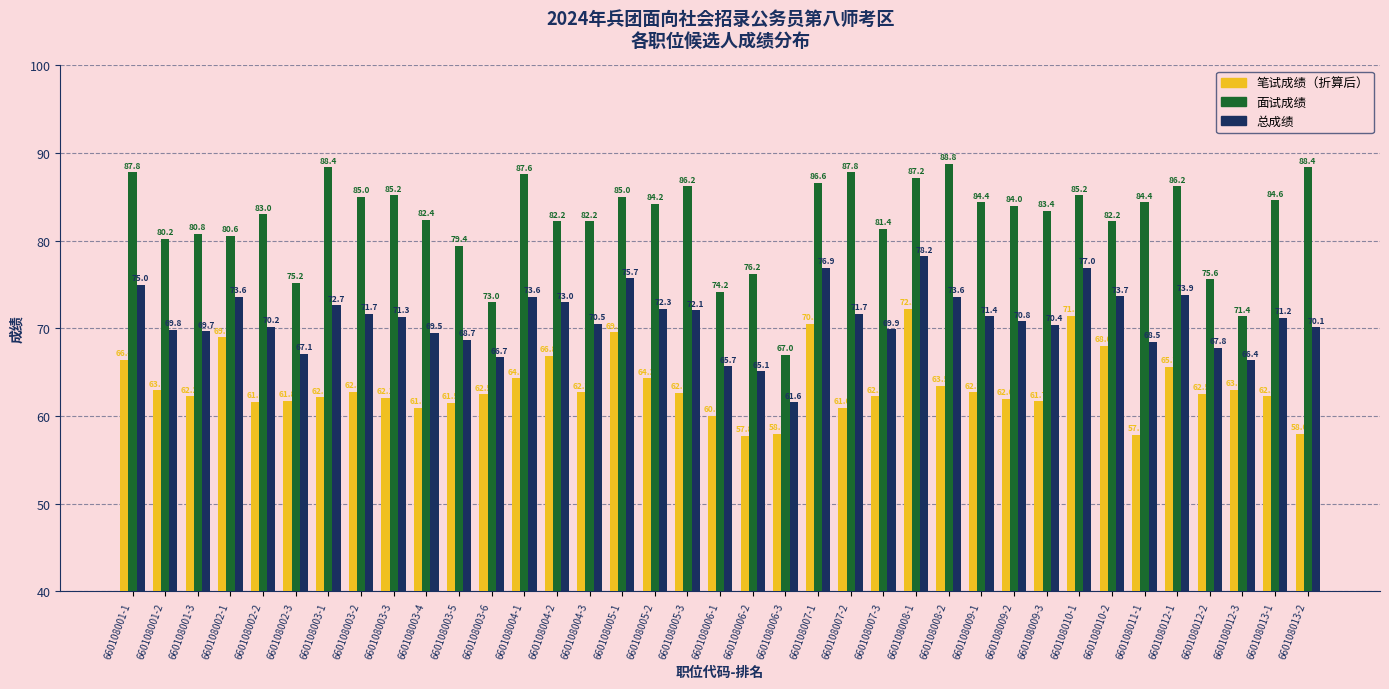

What is the average value of the 笔试成绩（折算后） series?

63.4